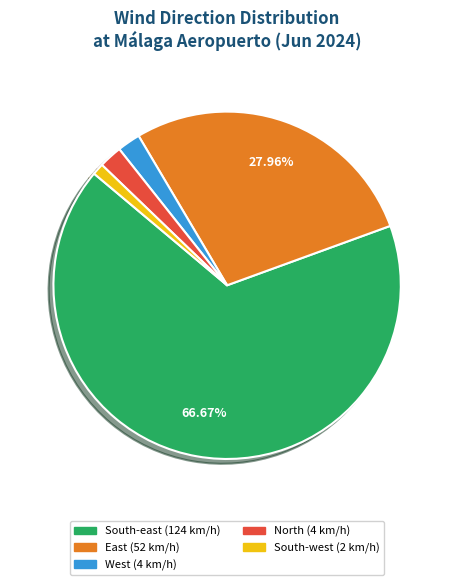

Is there a majority slice in this chart?

Yes